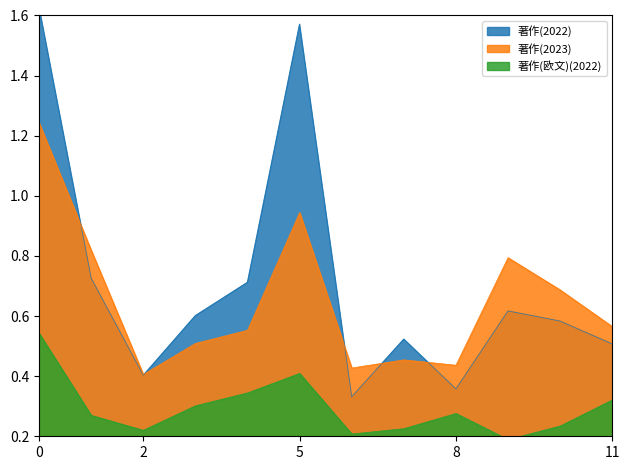

True or false: 著作(2023) and 著作(2022) cross at least once.

True